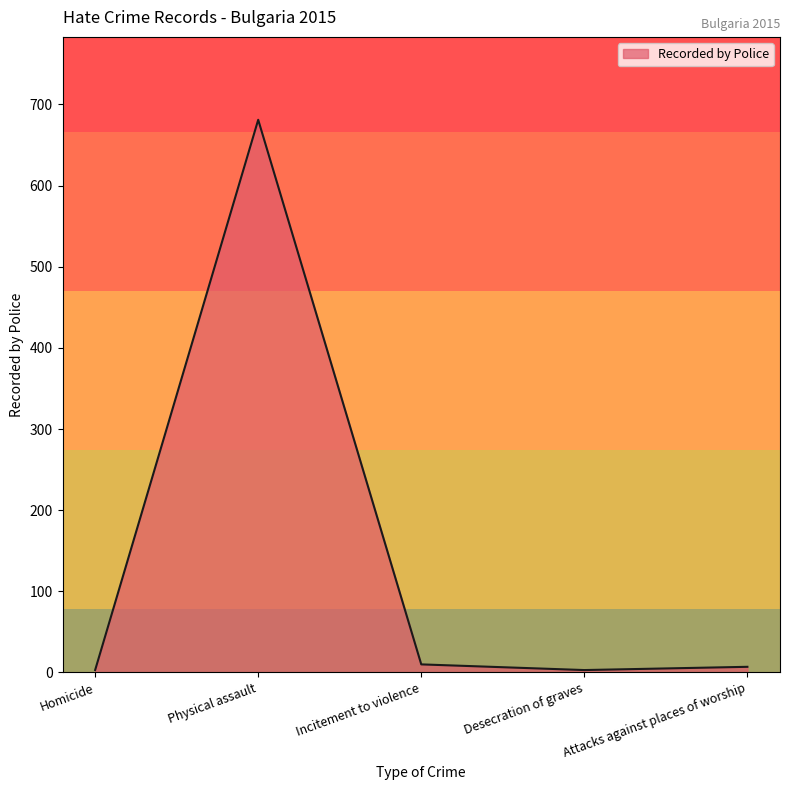

What is the average value?

141